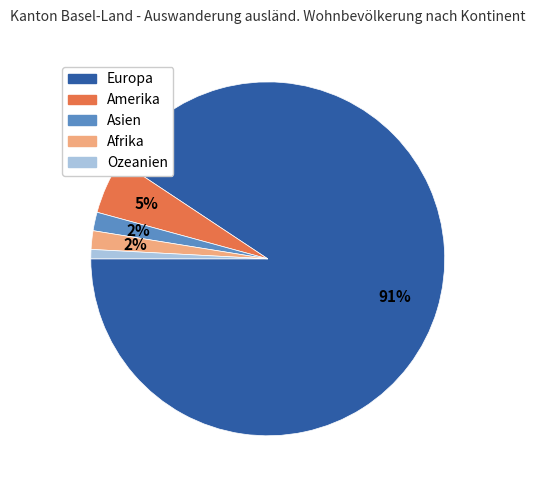

Which category has the biggest portion of the pie?

Europa